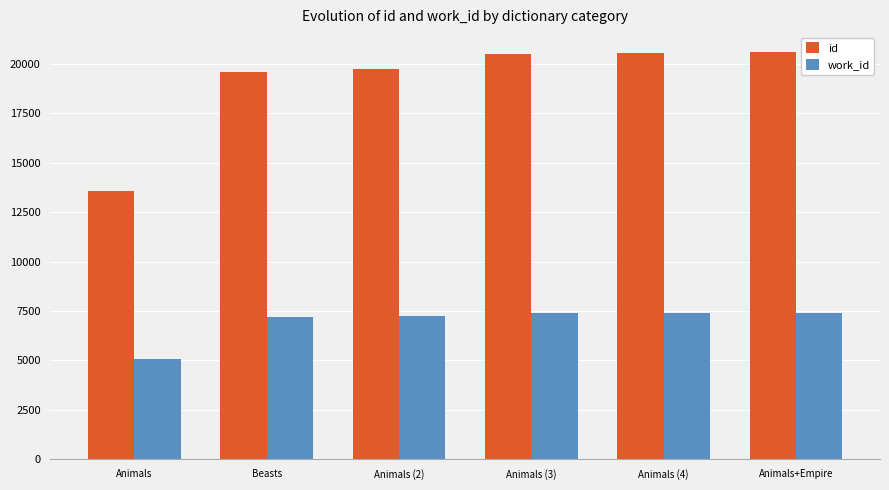

What is the total value across all series at Animals?

18643